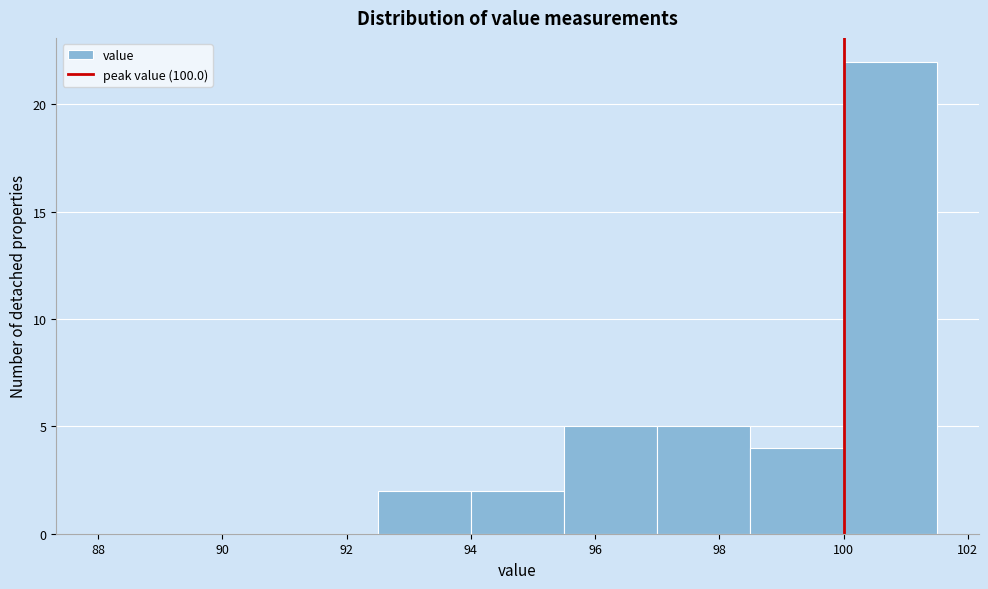

What is the height of the bar covering 100.0 to 101.5 on the x-axis? Neither the bar edges nor the heights are printed on the chart, so give them approximately, as read against the axes.

22